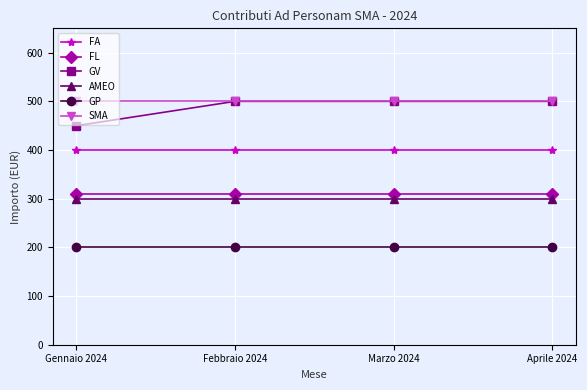

At how many categories does at least one series exceed 475?

4